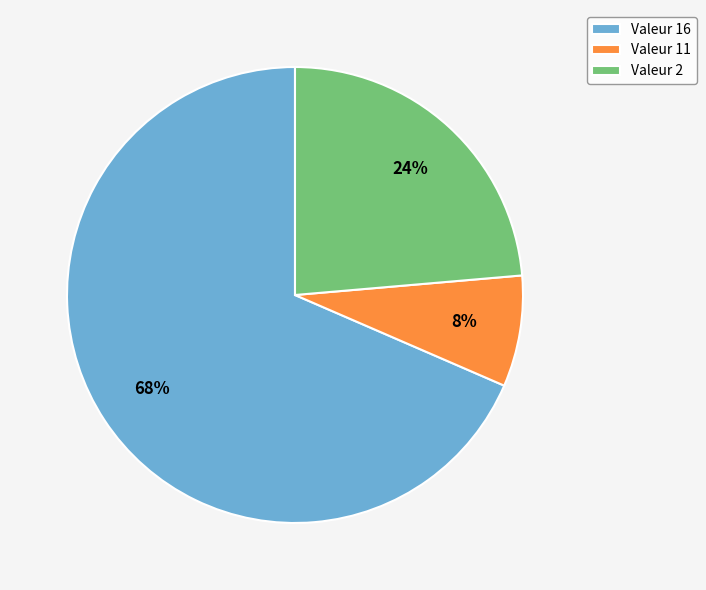

Rank the categories by value from highest to lowest.

Valeur 16, Valeur 2, Valeur 11